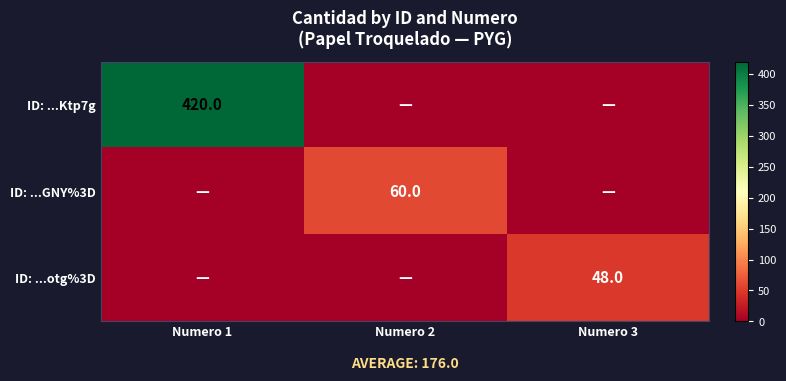

Is it true that ID: ...Ktp7g equals 112 at Numero 1?

False